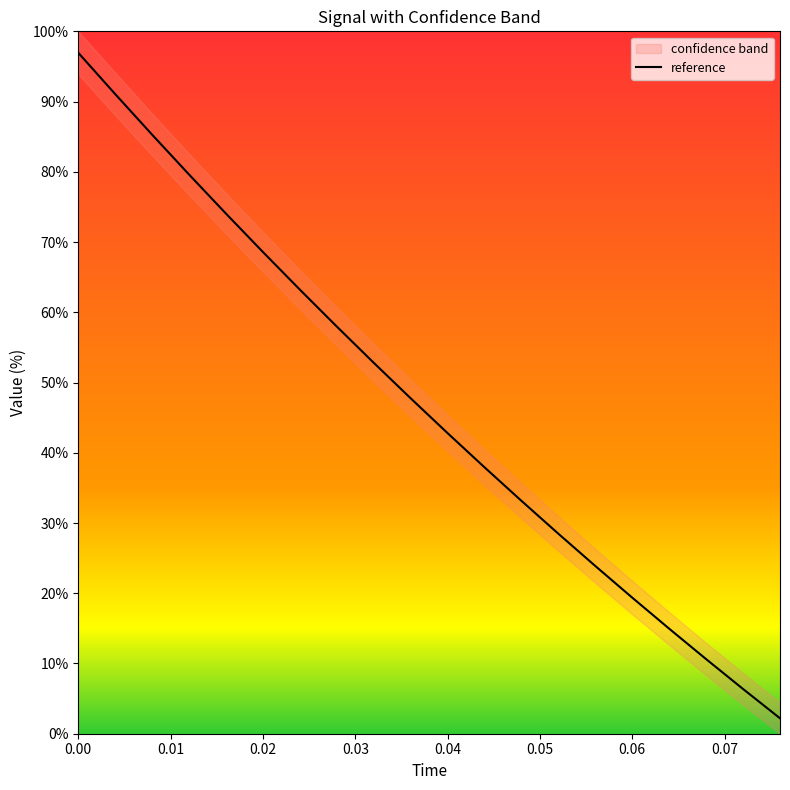

True or false: the data has more than 0 interior local peaks.

False